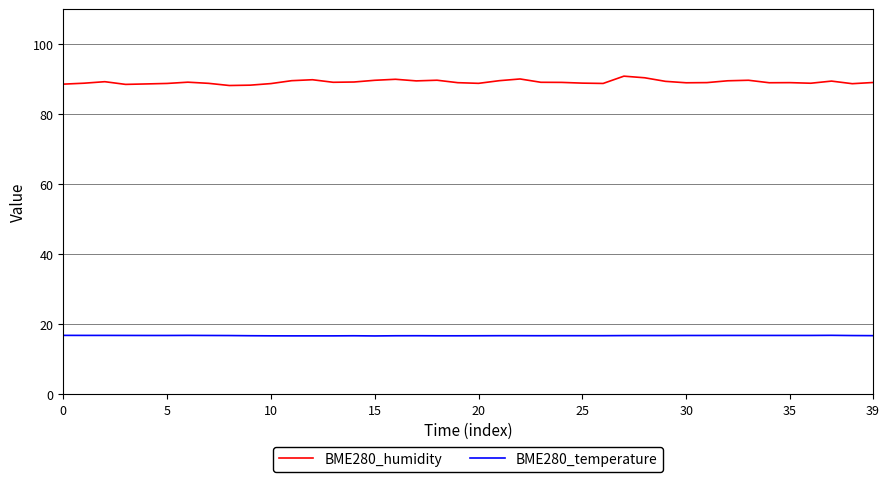

What is the lowest value of the BME280_temperature series?

16.7